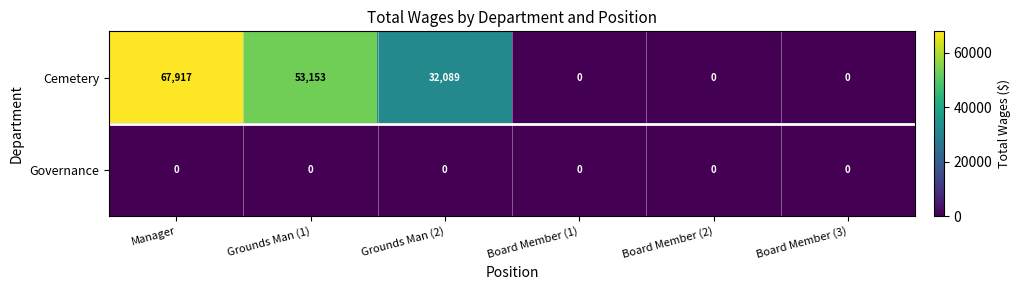

How many Cemetery values are between 0 and 53153?

5